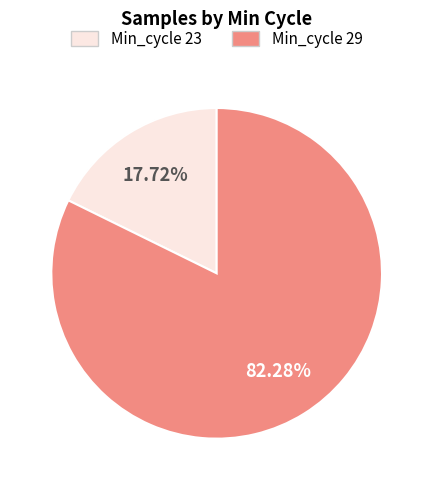

Count the number of slices in the pie.

2